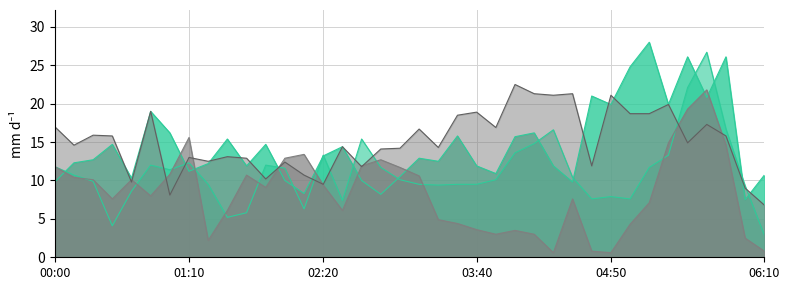

What is the label of the 9th point from the left?

01:20